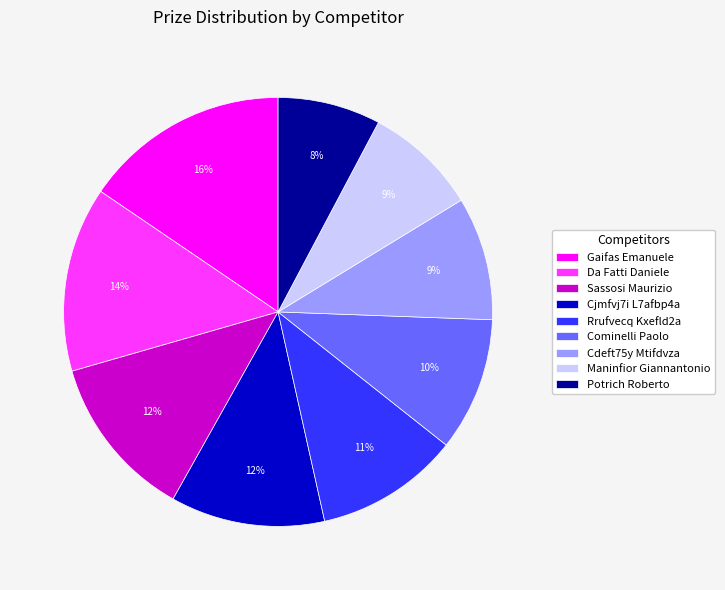

Which slice is the smallest?

Potrich Roberto